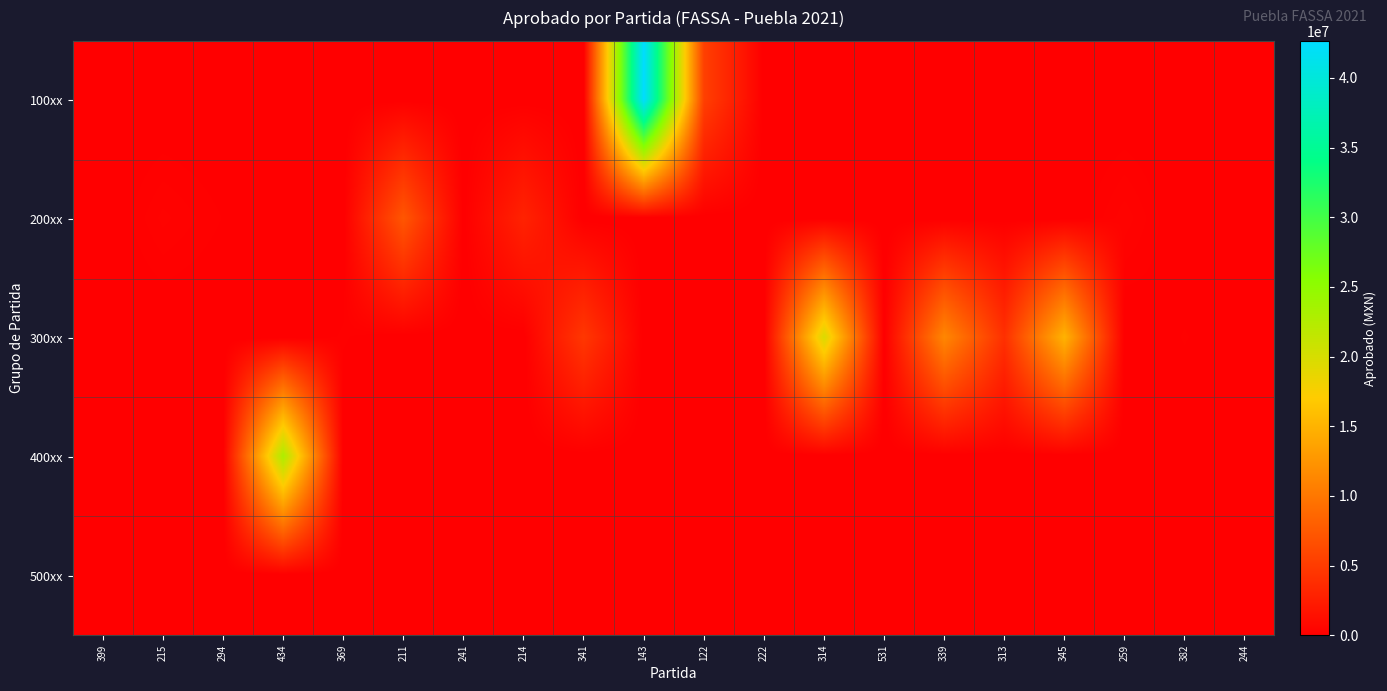

At which category is the sum across all series the highest?

143